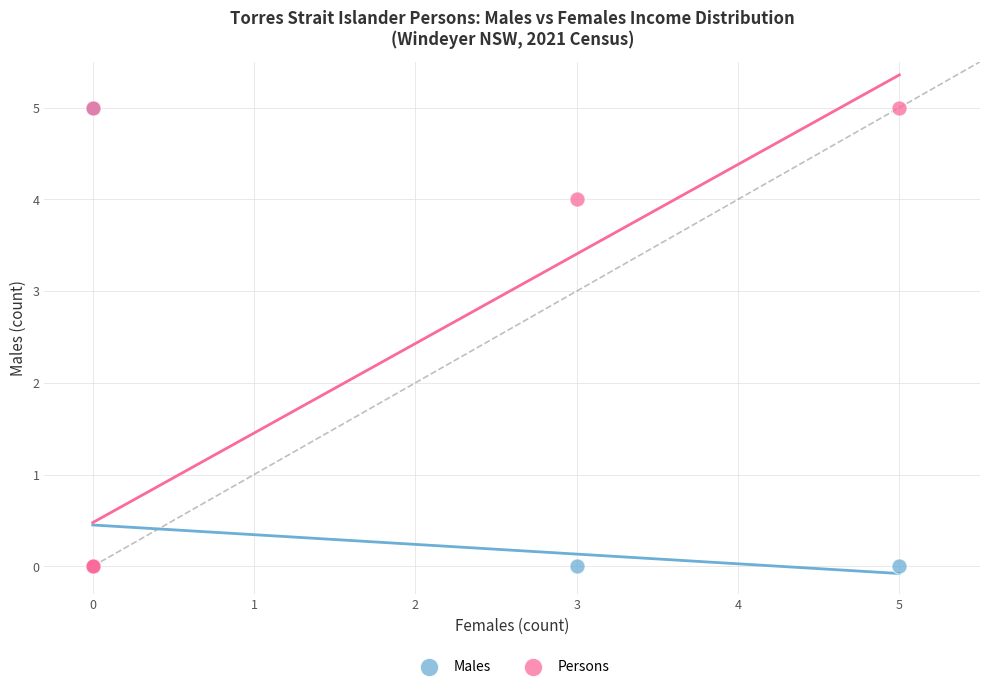

What are all the series names shown in the legend?

Males, Persons